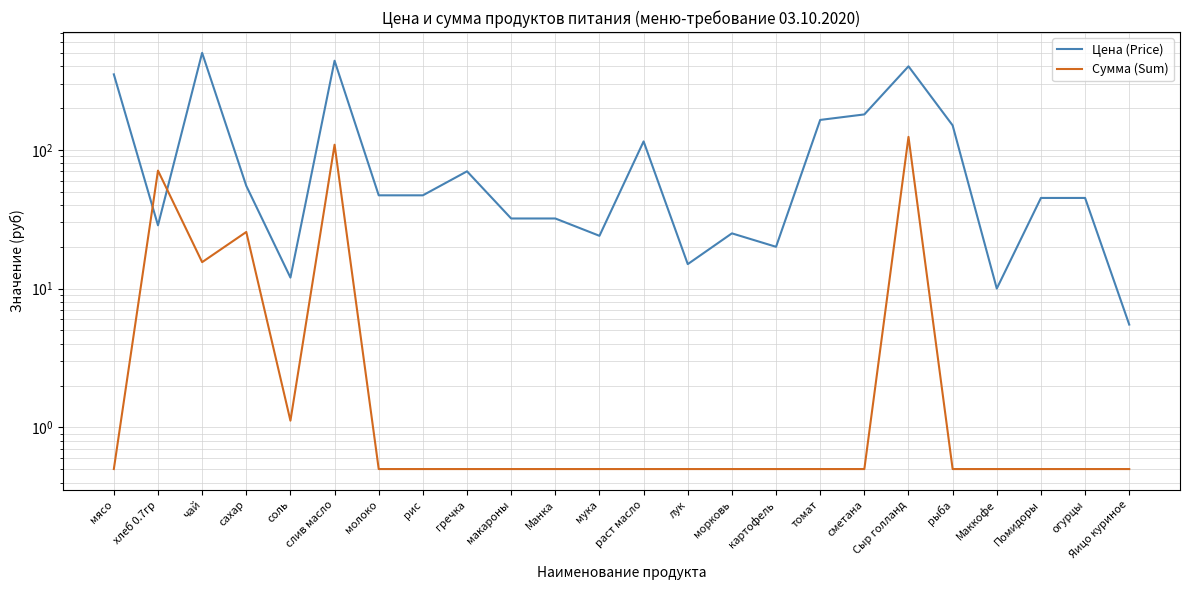

How many intersections are there between Цена (Price) and Сумма (Sum)?

2